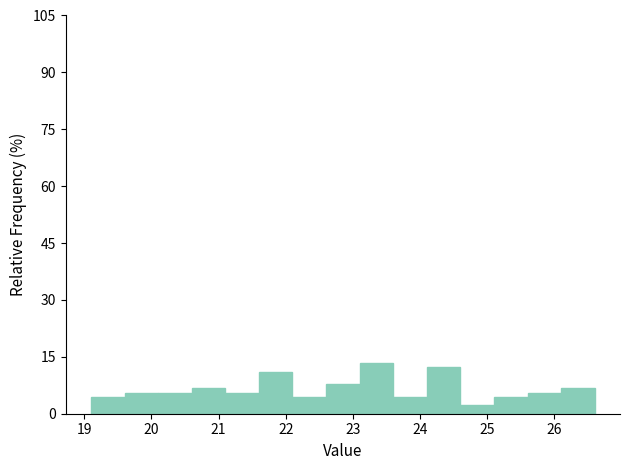

How tall is the bar that spans 25.1 to 25.6 on the x-axis? The values are not printed on the chart, so give them approximately, as read against the axis.

4